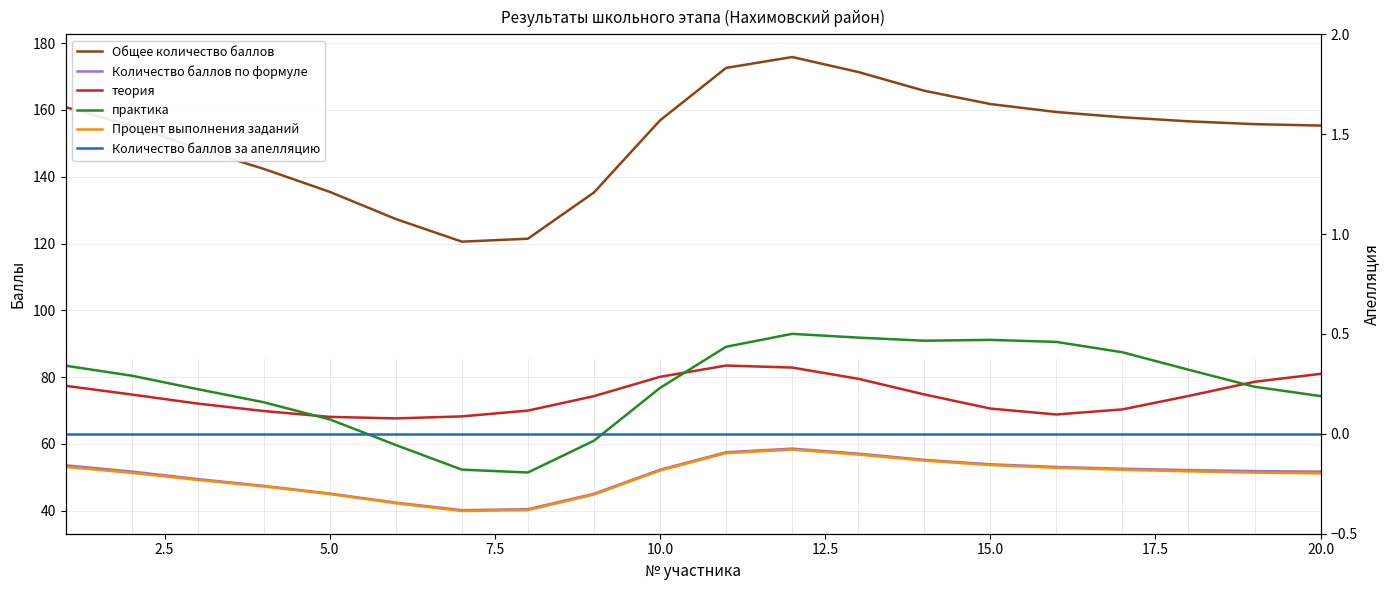

List the series in order of their peak value, lowest first.

Количество баллов за апелляцию, Процент выполнения заданий, Количество баллов по формуле, теория, практика, Общее количество баллов